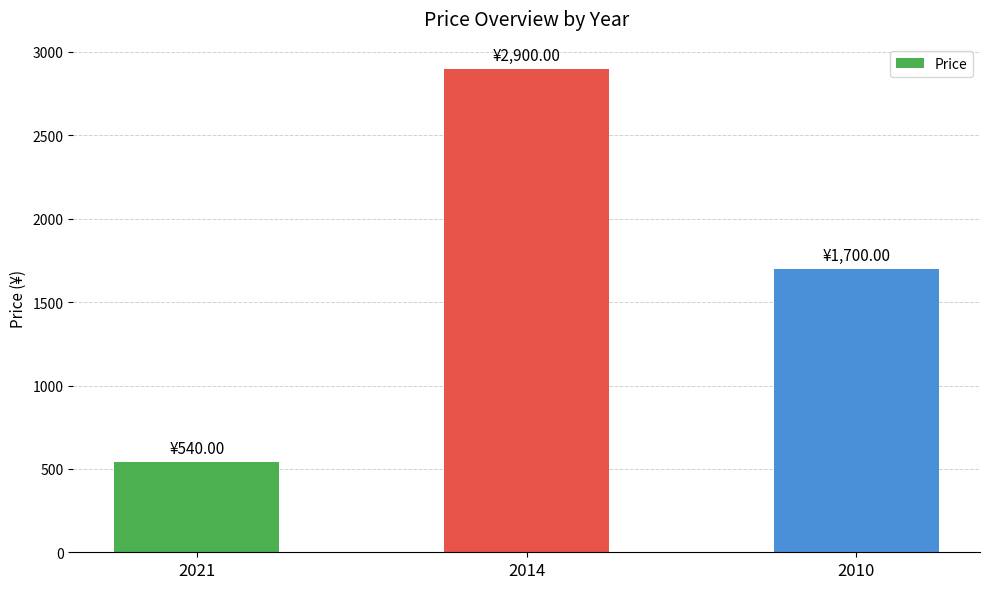

List the labels in order of value, largest first.

2014, 2010, 2021